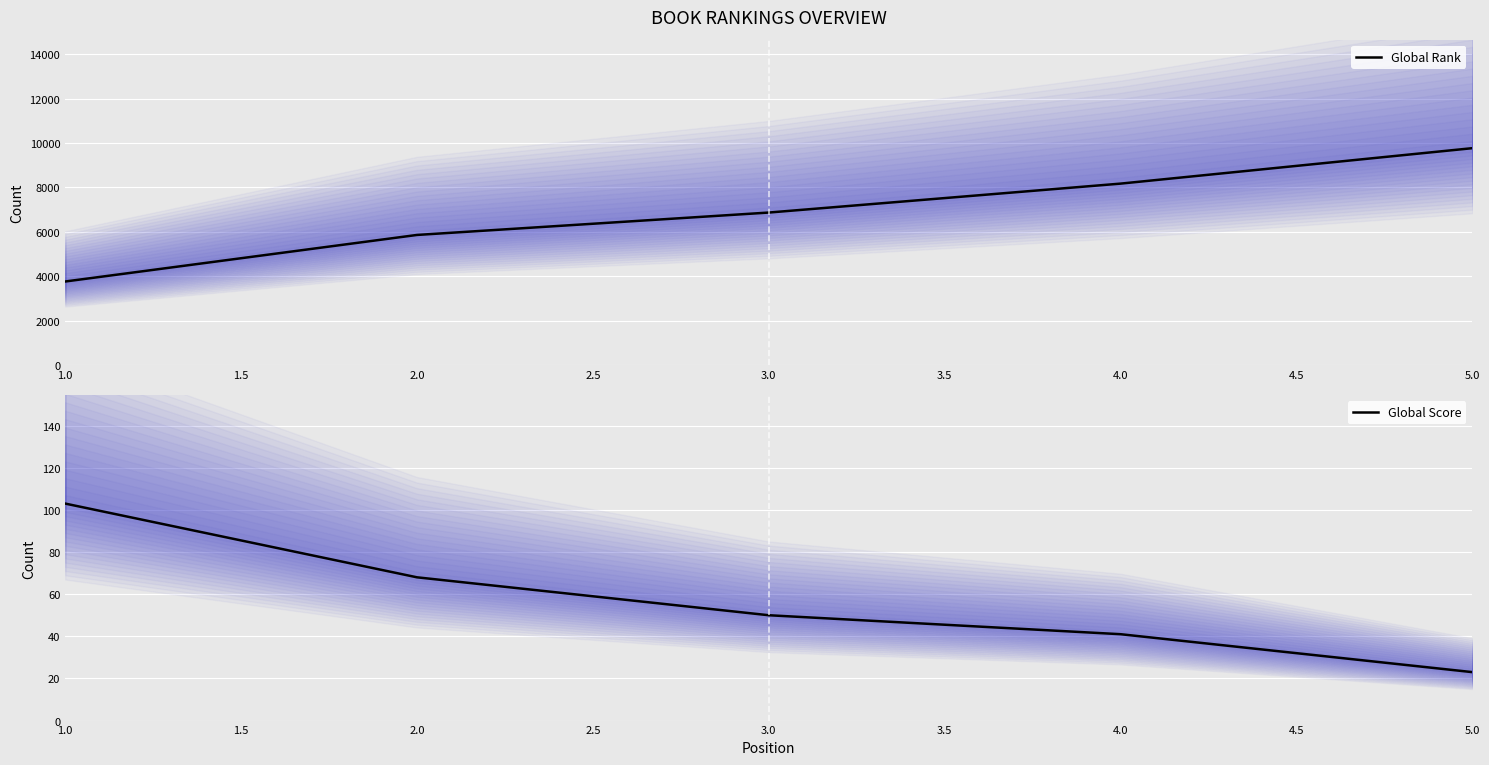

What is the minimum value shown in the chart?

23